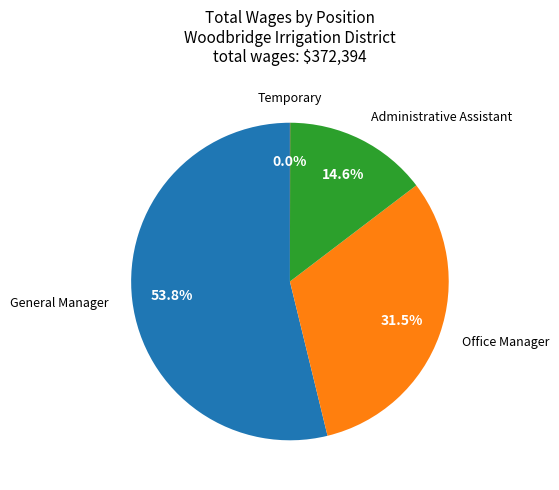

Which category has the biggest portion of the pie?

General Manager